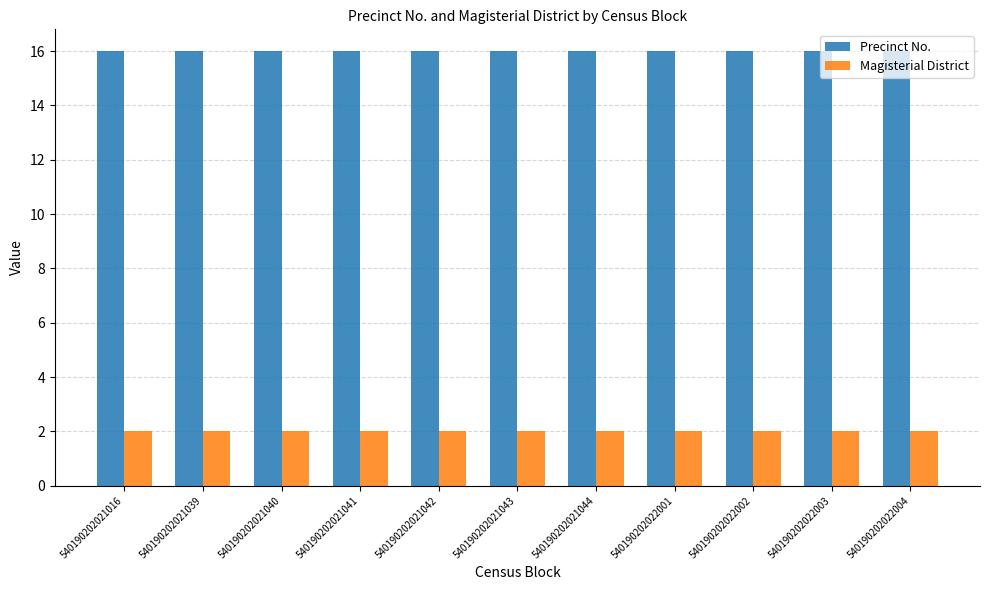

What value does the Magisterial District series have at 540190202022001?

2